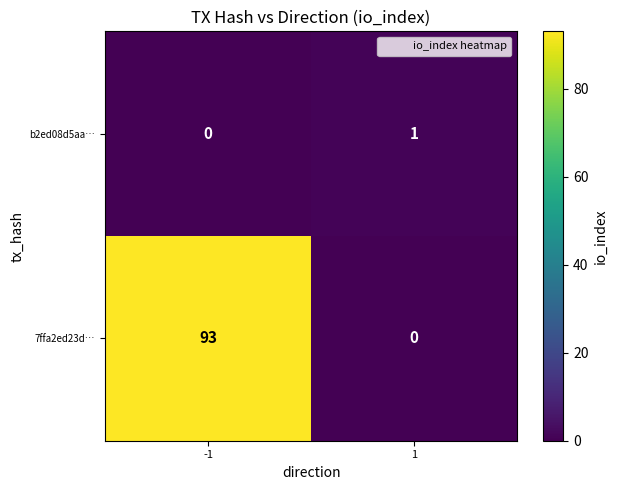

True or false: 7ffa2ed23d… has a value of 0 at 1.

True